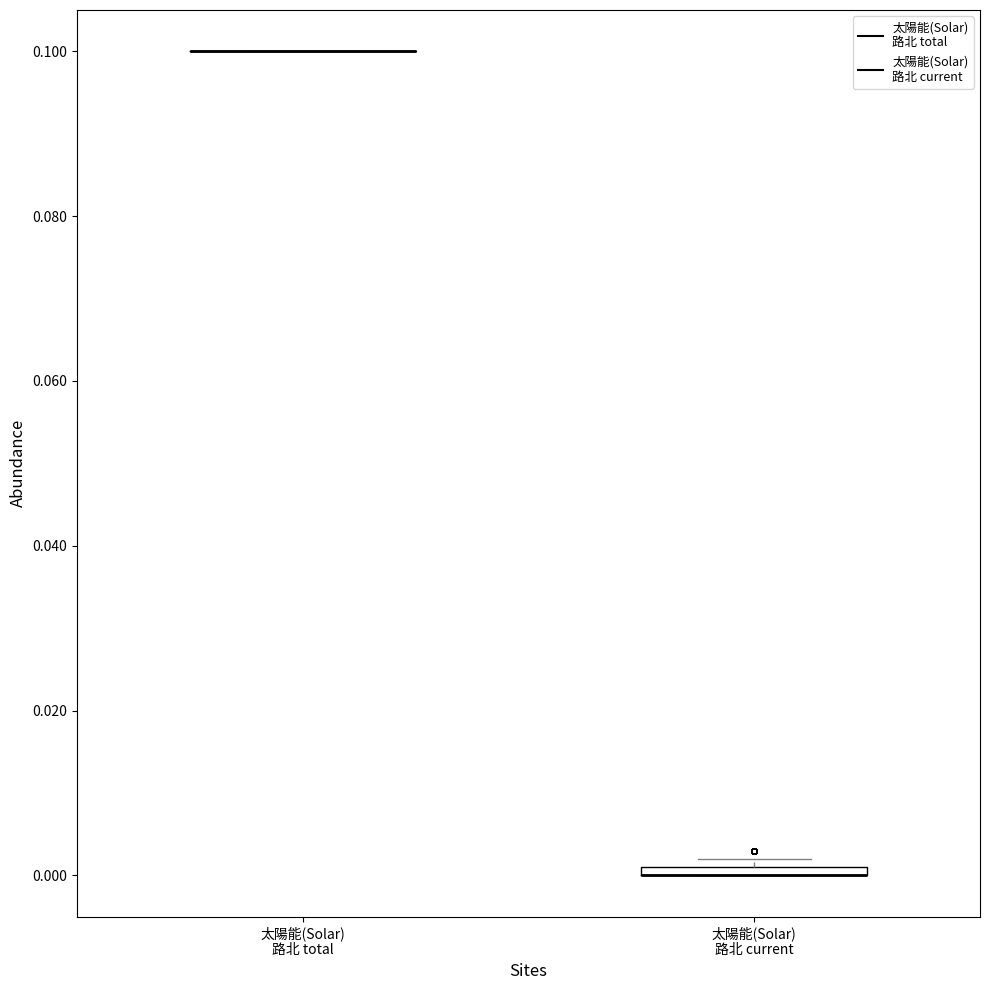

Where is the upper edge of the box for 太陽能(Solar) 路北 current on the y-axis? The values are not printed on the chart, so give them approximately, as read against the axis.

0.002